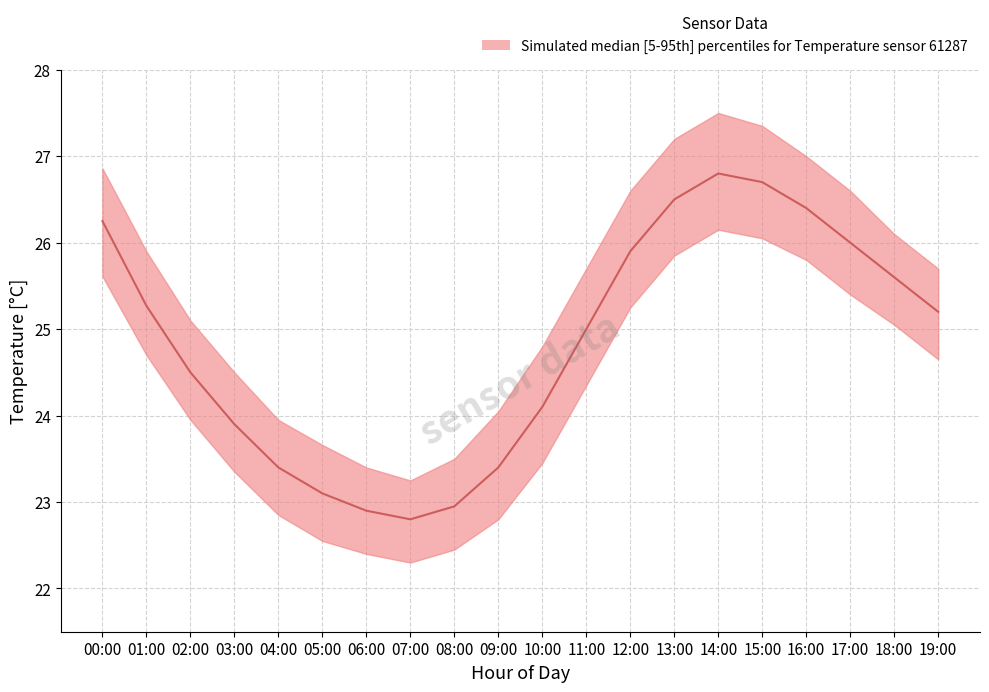

What is the label of the 6th point from the left?

05:00